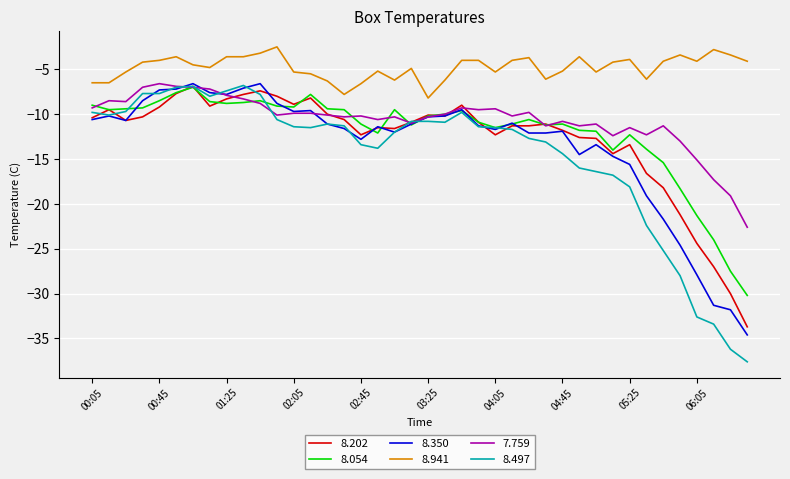

Which series has the largest total across all categories?

8.941